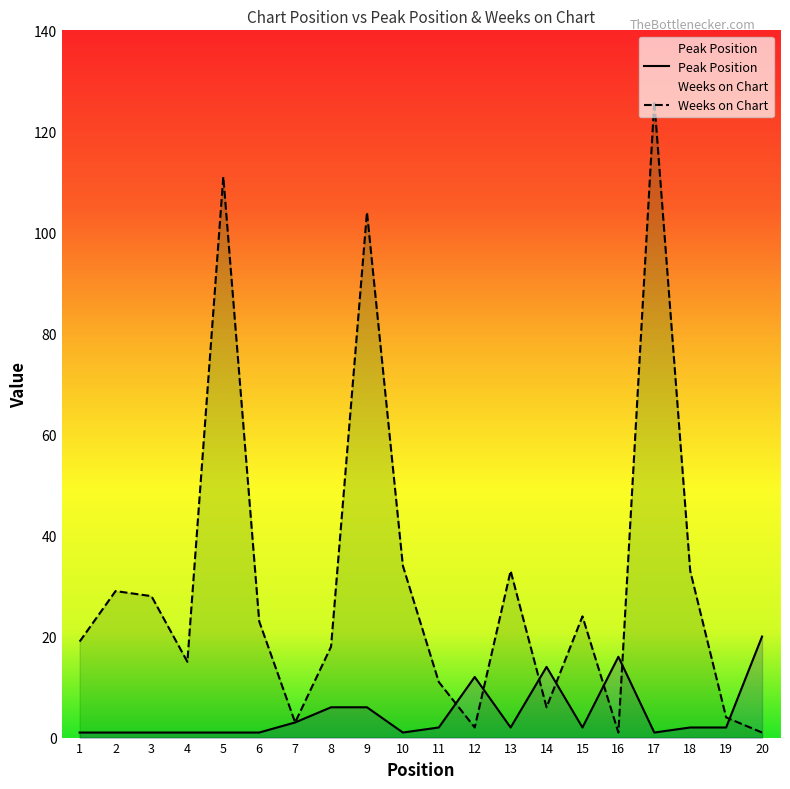

What is the value of the Weeks on Chart point at the 9th from the left?

104